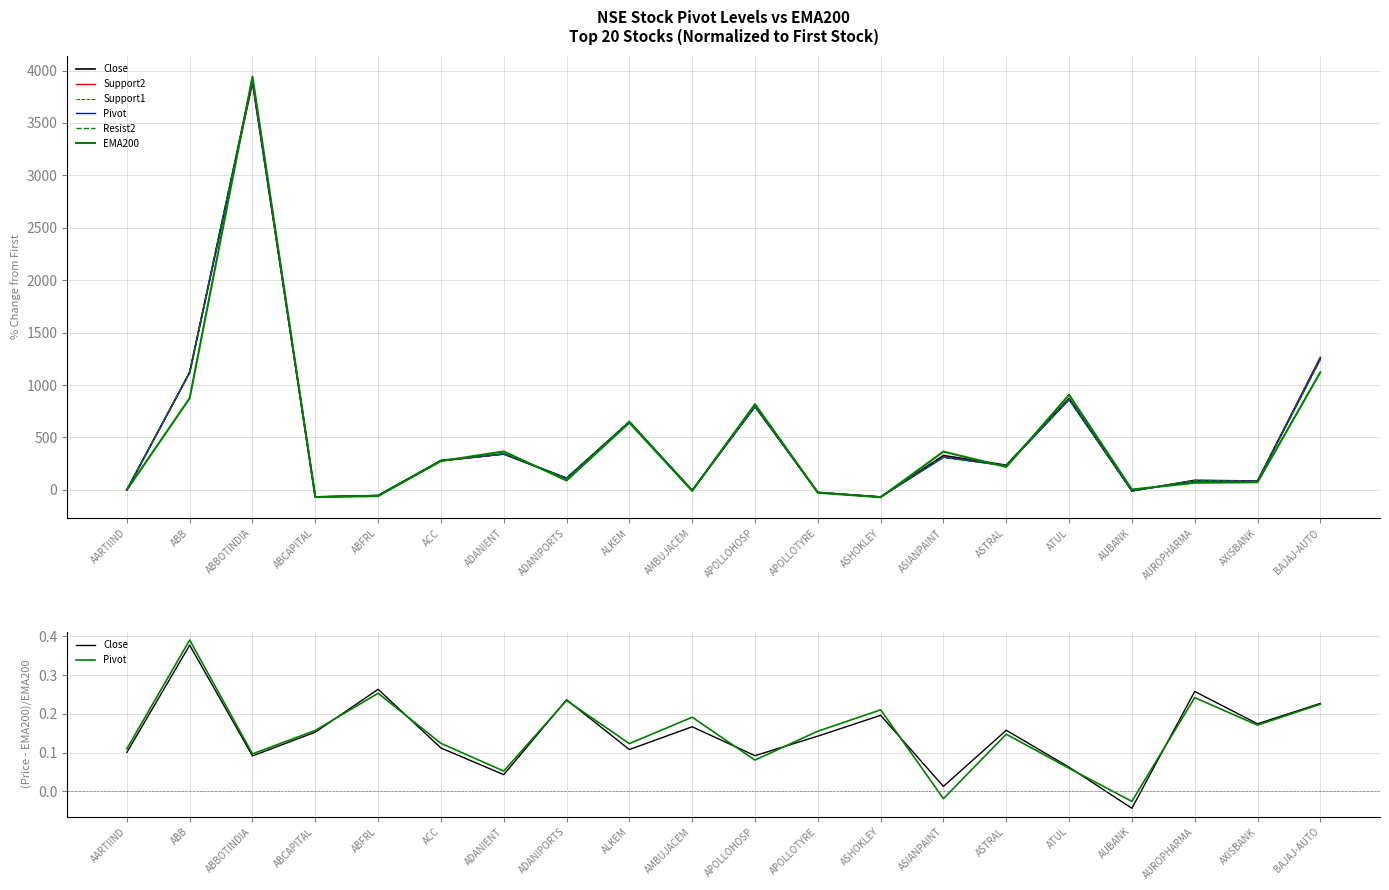

At how many categories does at least one series exceed 330?

8